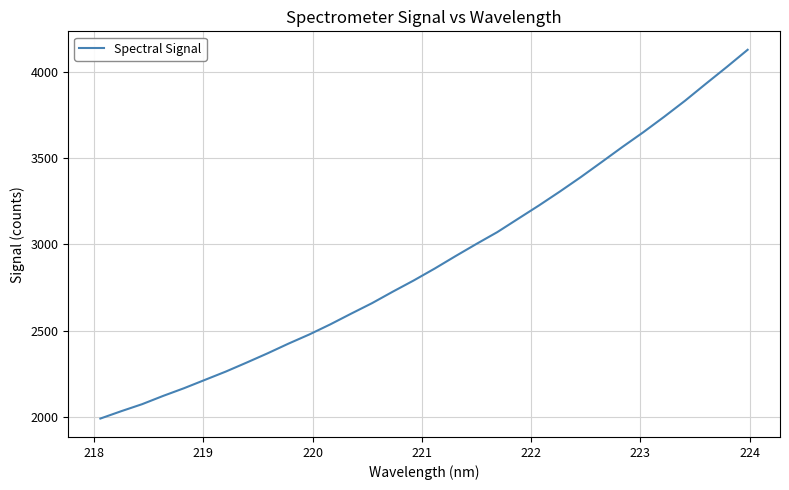

What is the greatest value displayed?

4129.1